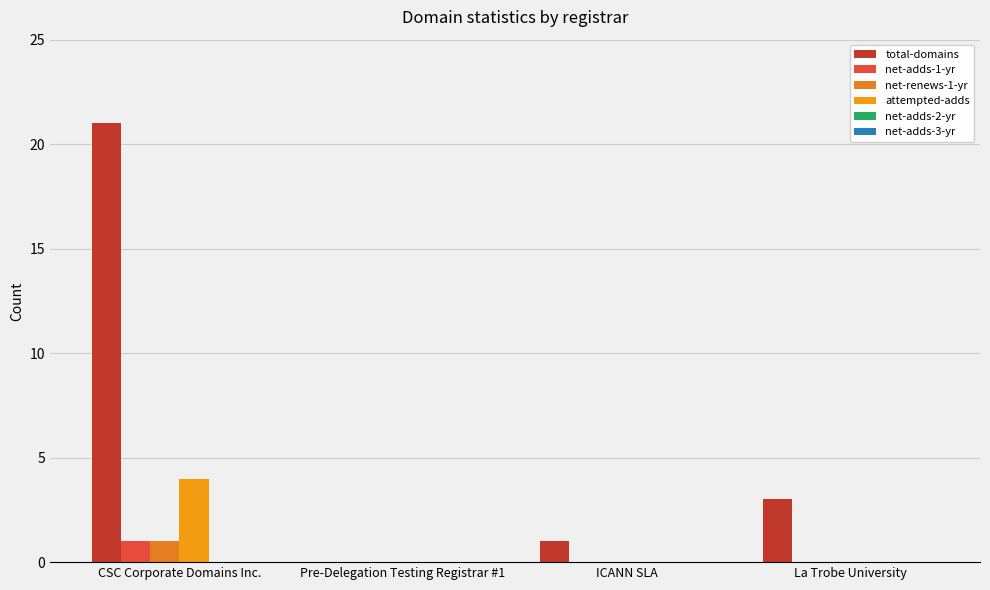

How many groups of bars are there?

4